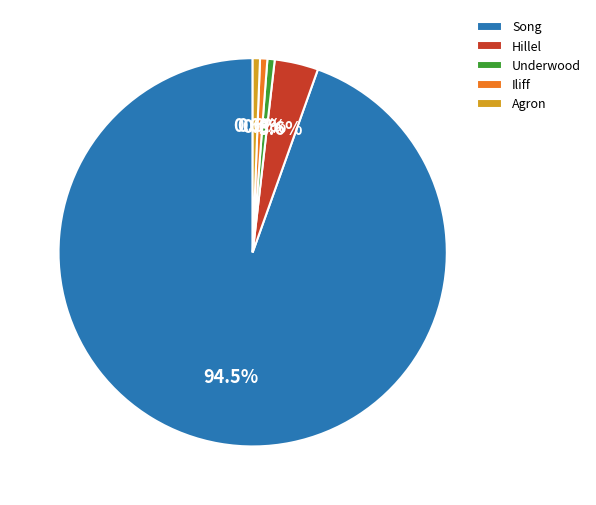

Is the sum of Song and Hillel greater than half?

Yes